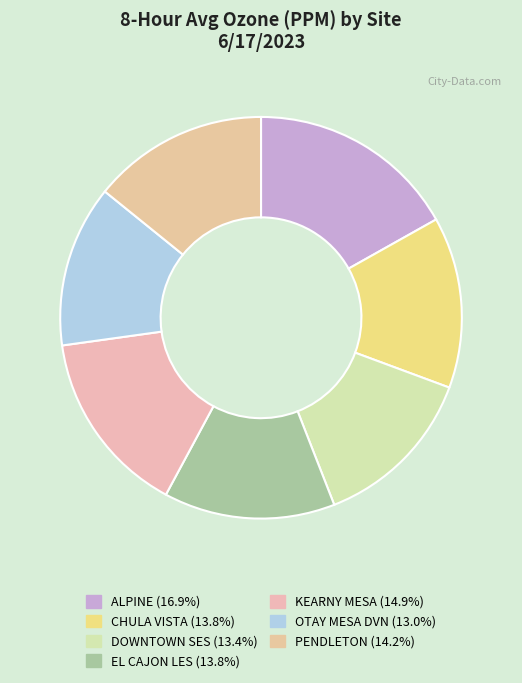

To the nearest percent, what is the difference between the largest and smallest slice percentages?

4%